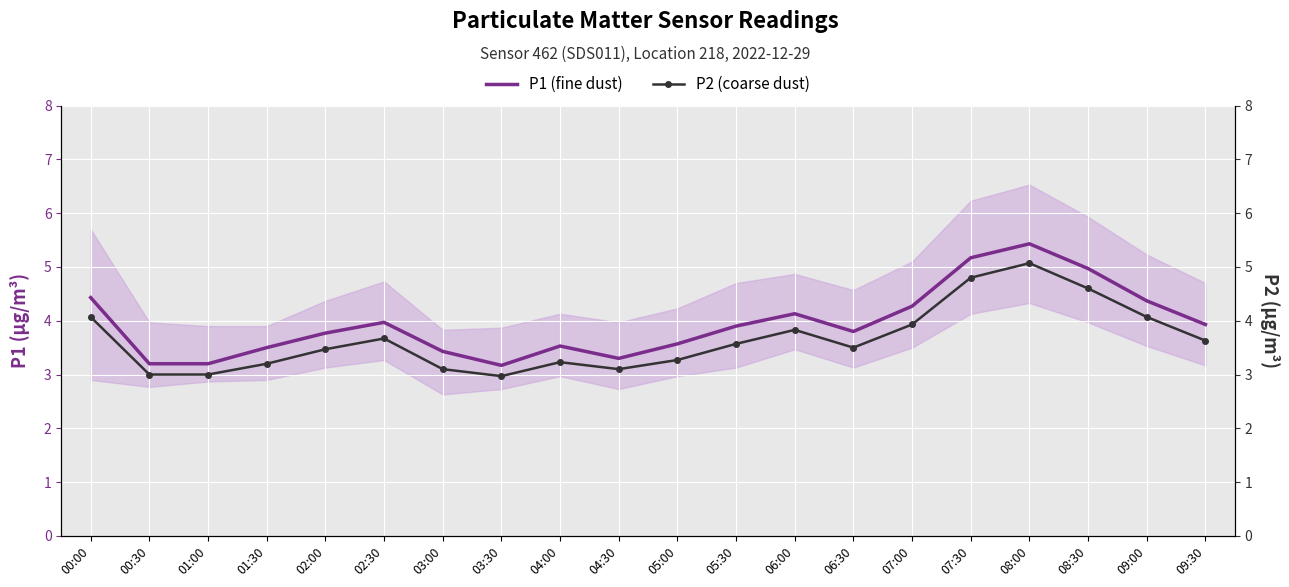

Reading right to left, extract all data points from this chart.

P1 (fine dust): 3.9	4.4	5.0	5.4	5.2	4.3	3.8	4.1	3.9	3.6	3.3	3.5	3.2	3.4	4.0	3.8	3.5	3.2	3.2	4.4
P2 (coarse dust): 3.6	4.1	4.6	5.1	4.8	3.9	3.5	3.8	3.6	3.3	3.1	3.2	3.0	3.1	3.7	3.5	3.2	3.0	3.0	4.1